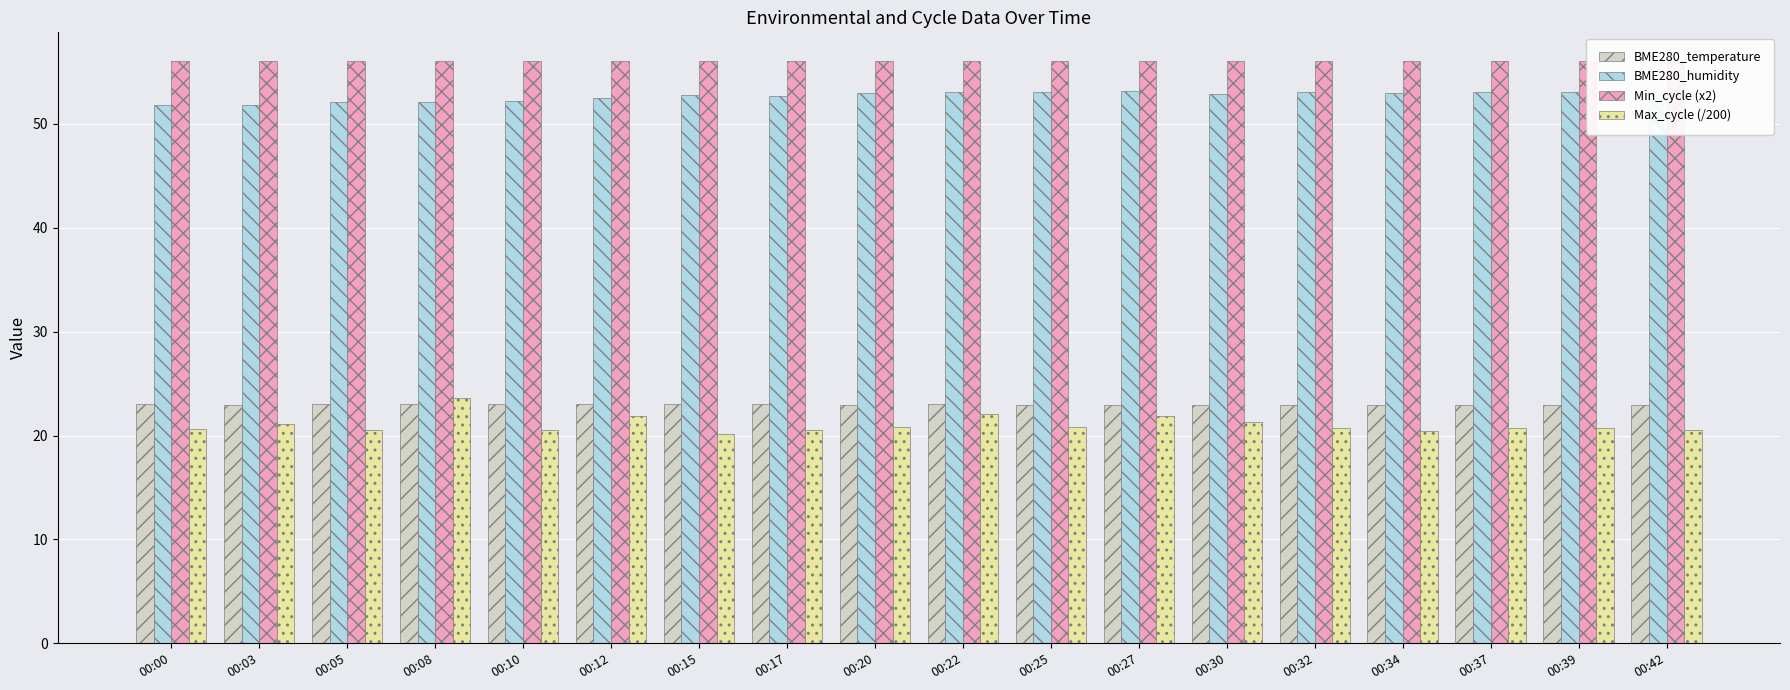

Which series has the largest total across all categories?

Min_cycle (x2)